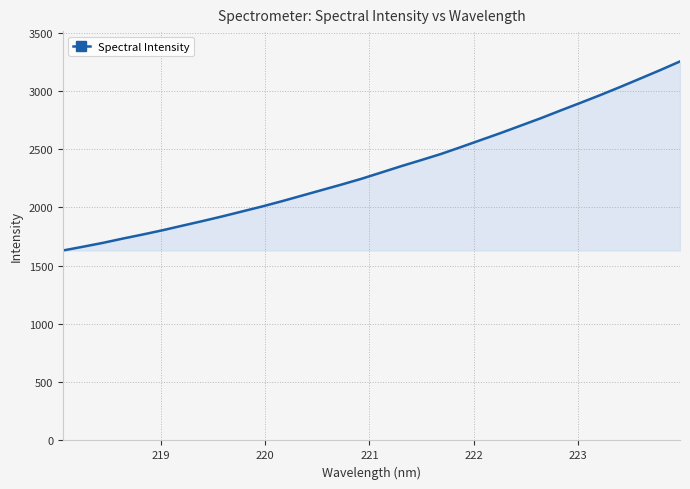

What is the difference between the maximum and minimum values?

1622.7